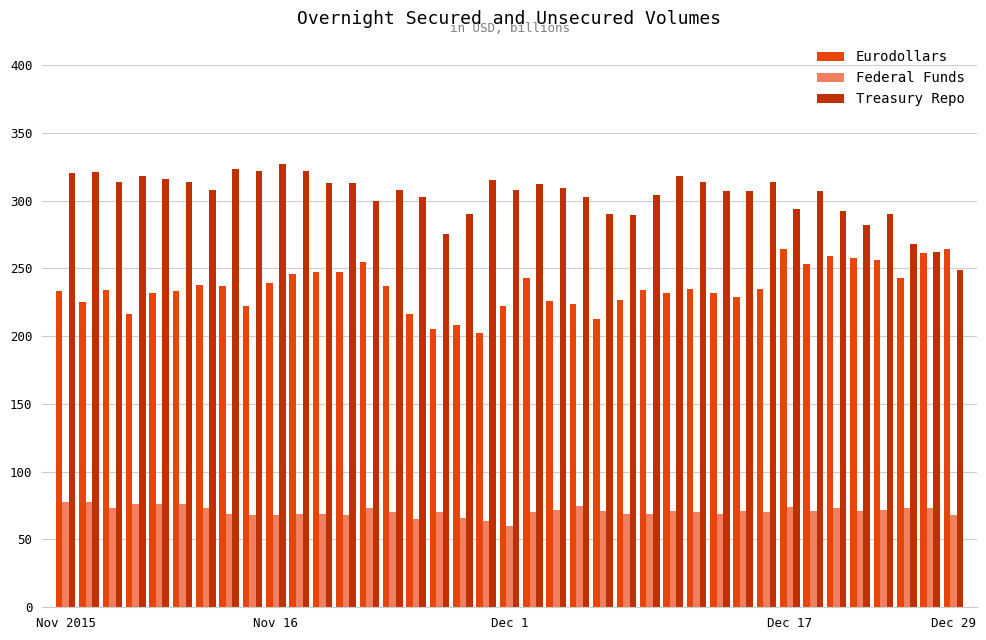

What is the difference between the second highest and minimum values in the Treasury Repo series?

74